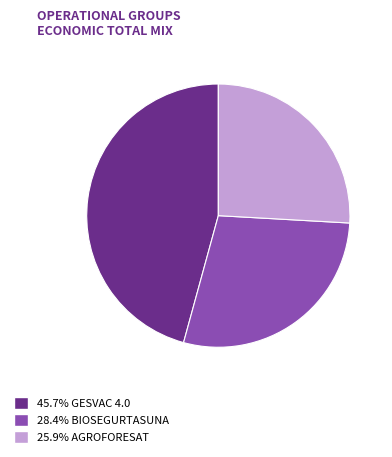

Is there a majority slice in this chart?

No